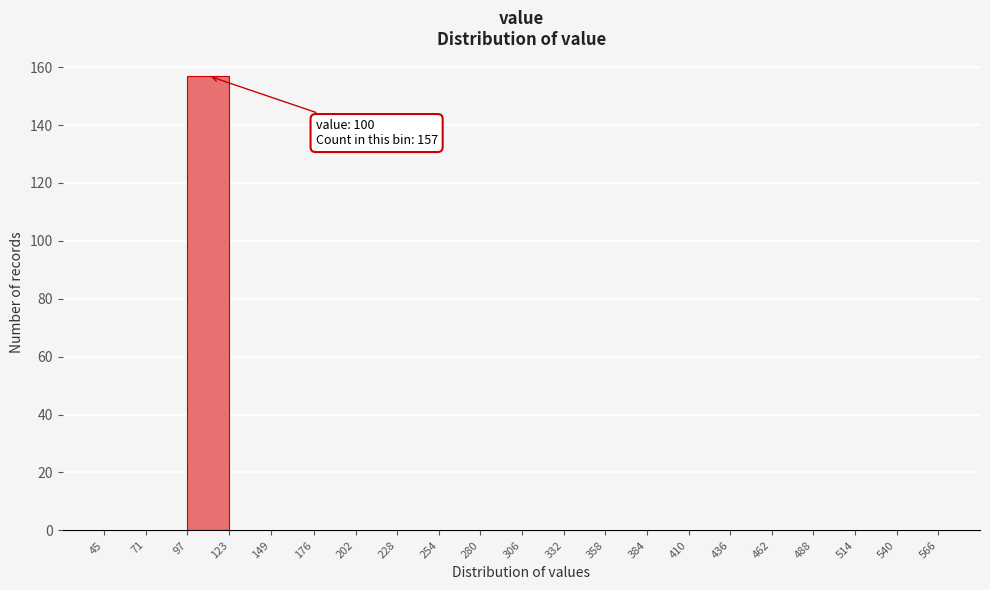

Over which range of the x-axis is the bar tallest?

97 to 123